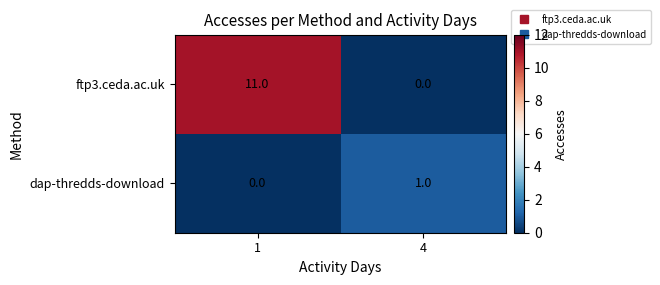

List the series in order of their overall mean, lowest first.

dap-thredds-download, ftp3.ceda.ac.uk